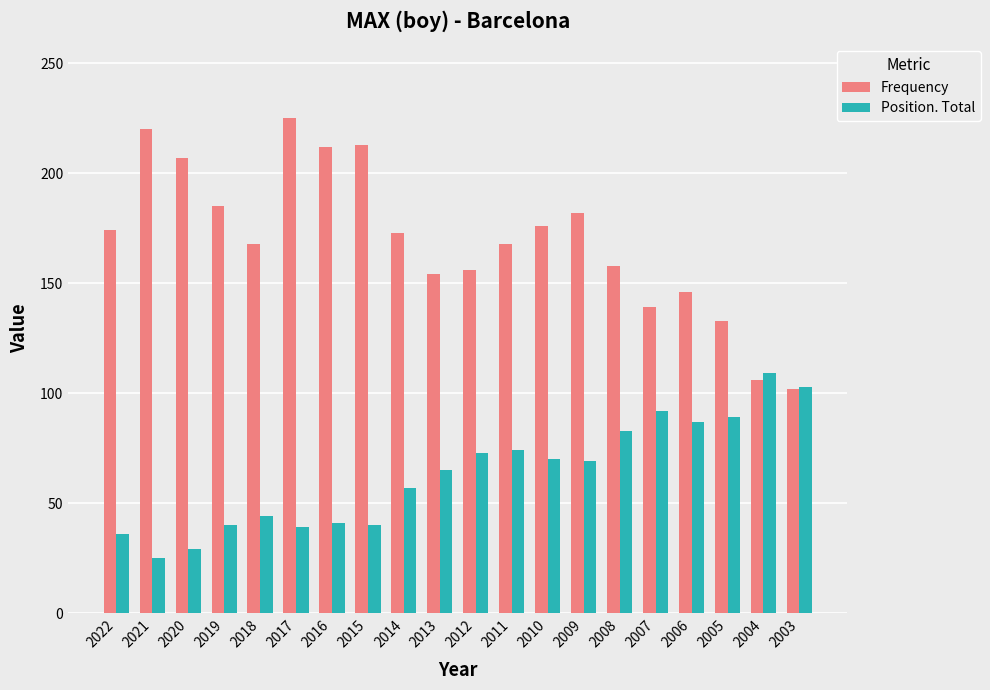

What is the difference between the maximum and minimum values in the Position. Total series?

84